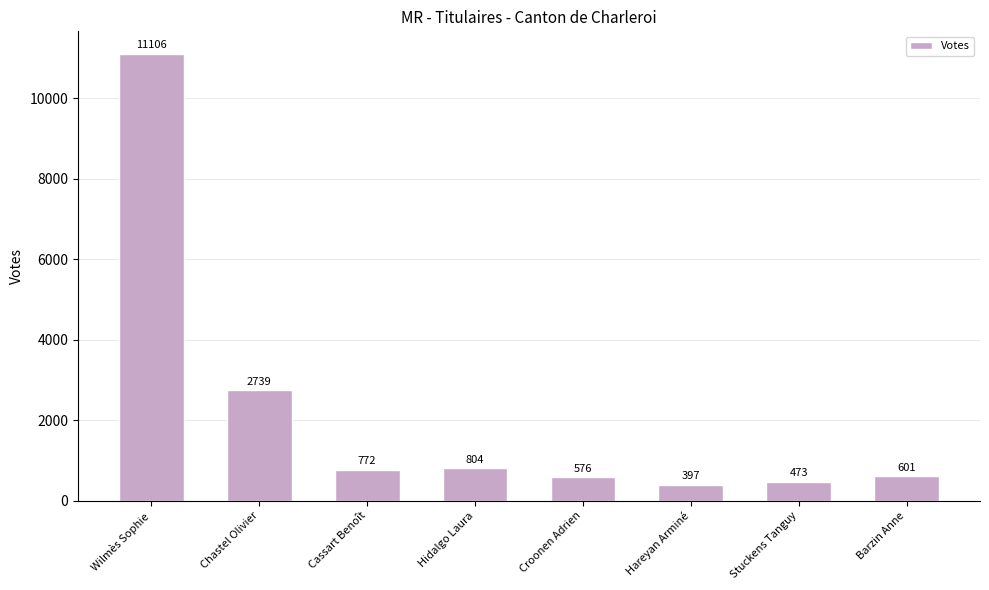

Rank the categories by value from lowest to highest.

Hareyan Arminé, Stuckens Tanguy, Croonen Adrien, Barzin Anne, Cassart Benoît, Hidalgo Laura, Chastel Olivier, Wilmès Sophie